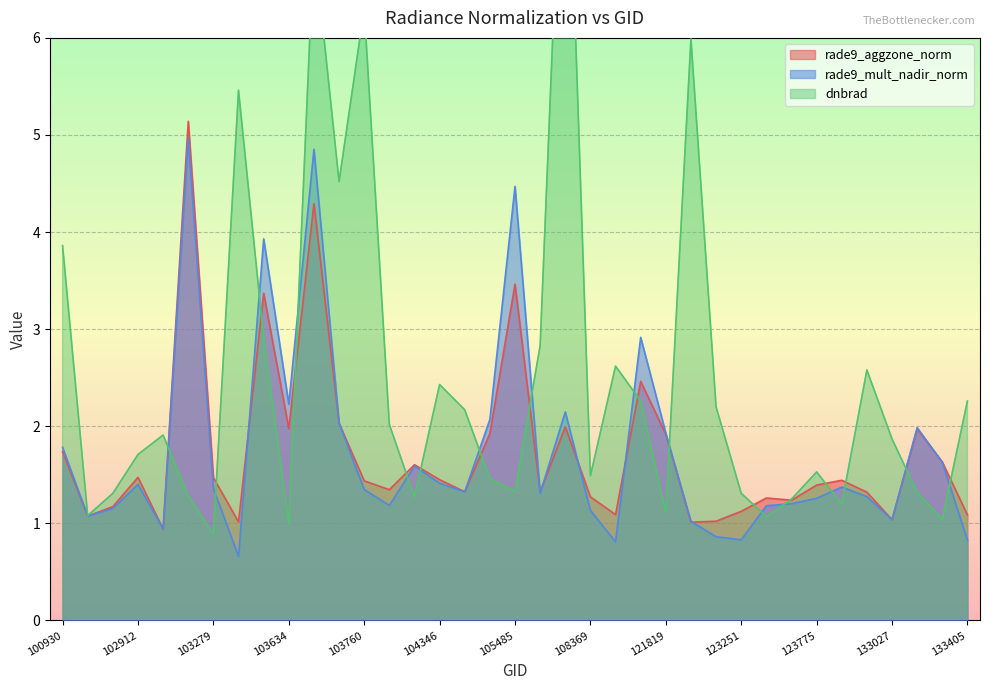

At which label does rade9_mult_nadir_norm first exceed 1?

100930